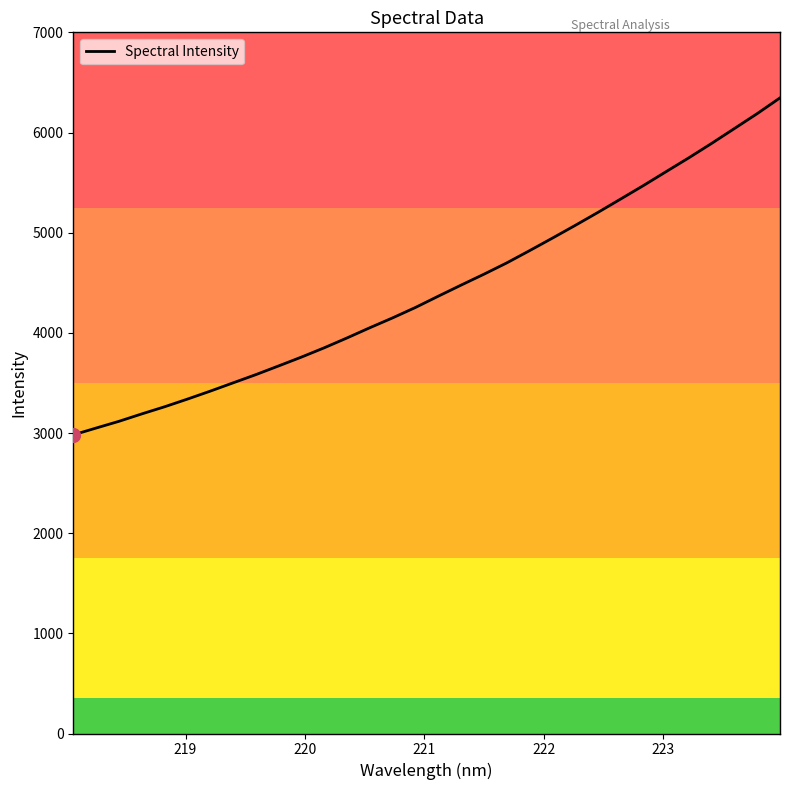

What is the maximum value shown in the chart?

6345.6